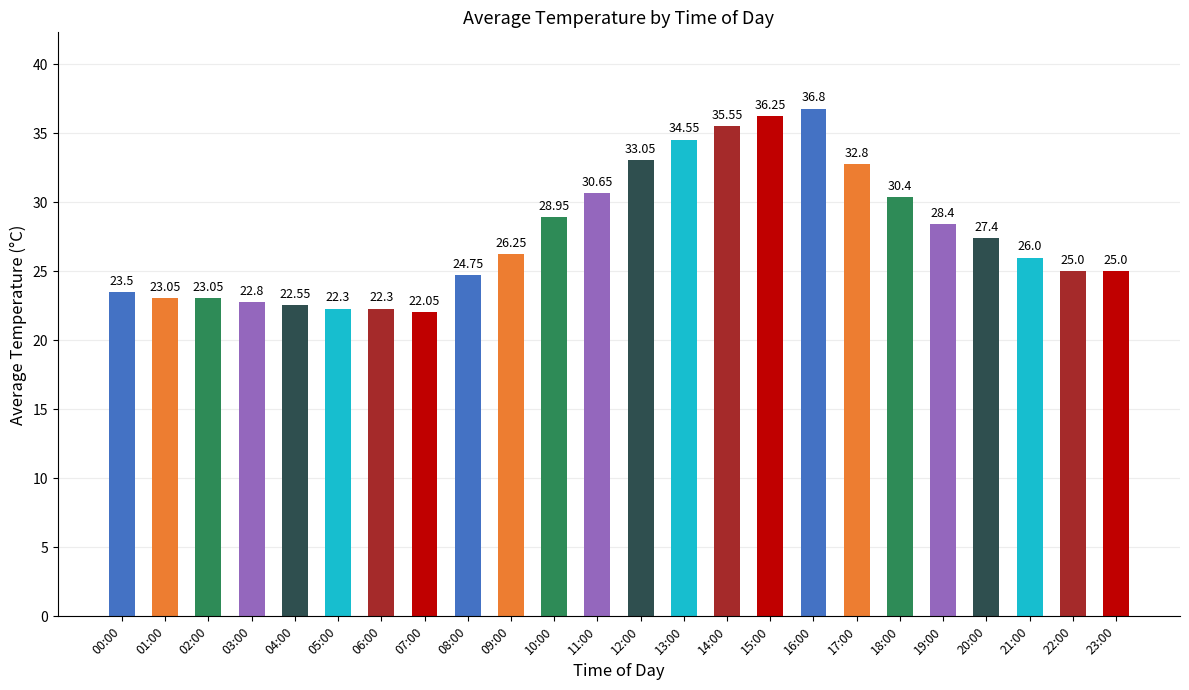

Which has a higher value, 22:00 or 05:00?

22:00